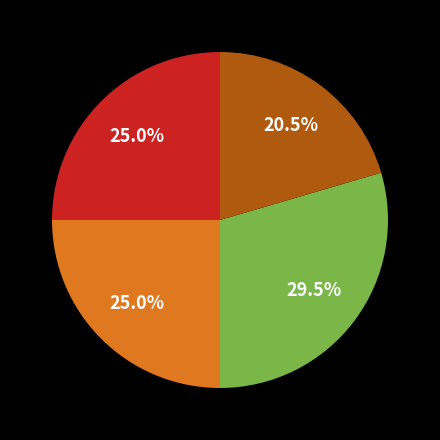

To the nearest percent, what is the difference between the largest and smallest slice percentages?

9%